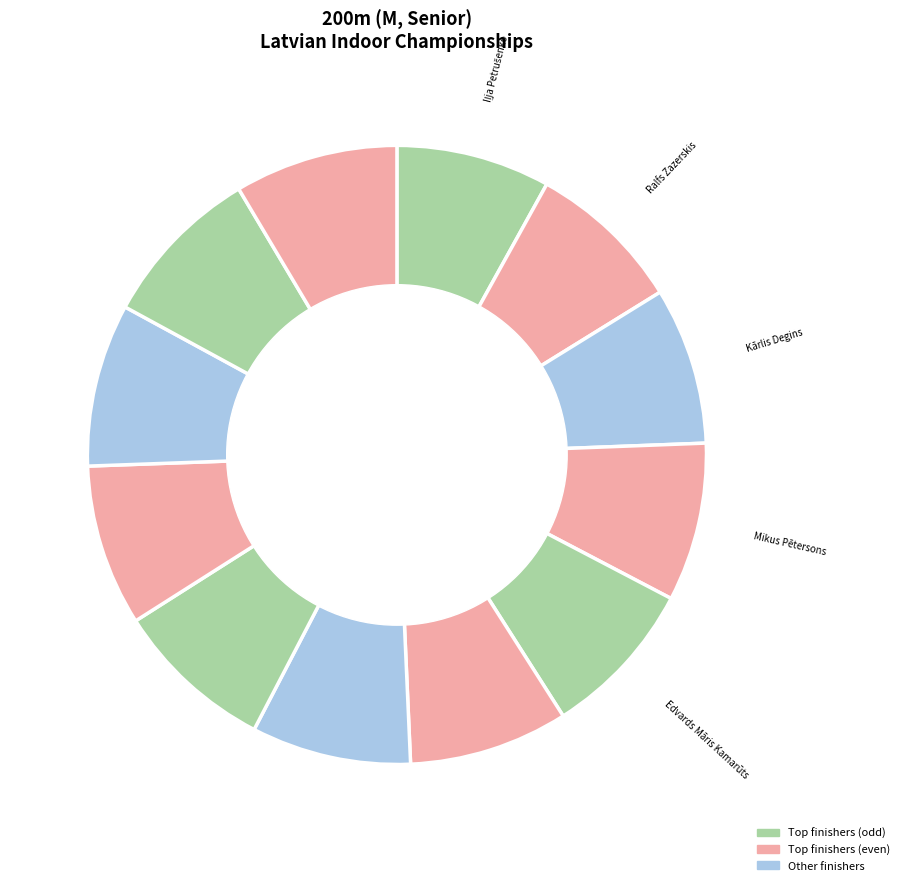

Is there a majority slice in this chart?

No